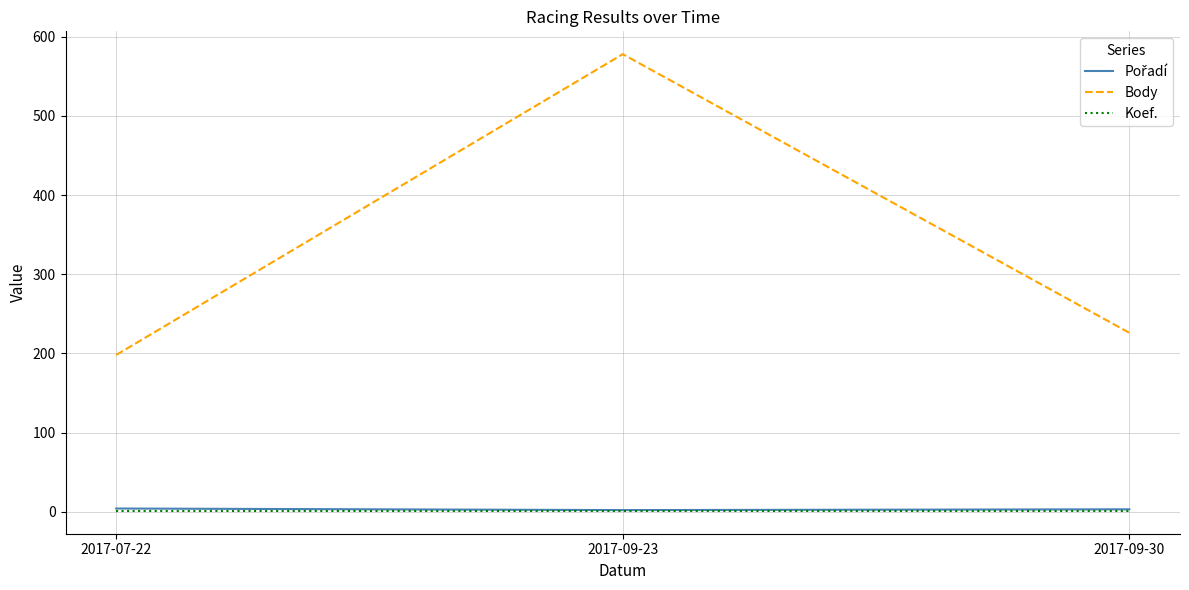

The Body series shows 198 at 2017-07-22. True or false?

True